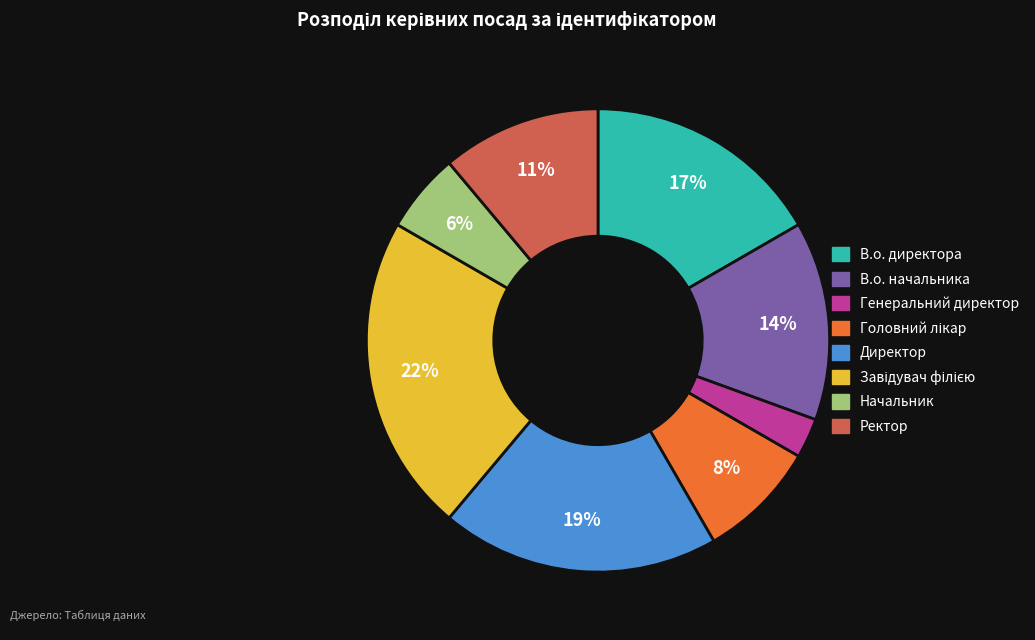

What is the smallest slice in the pie chart?

Генеральний директор